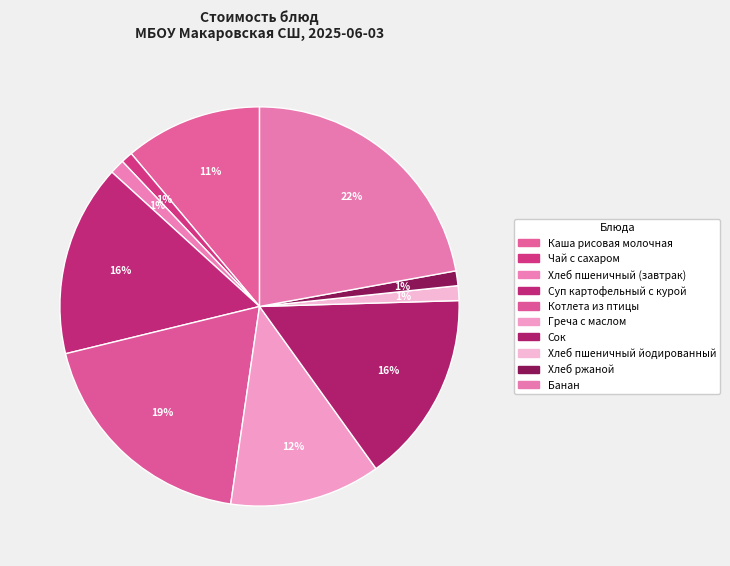

Does Чай с сахаром account for over 50% of the chart?

No